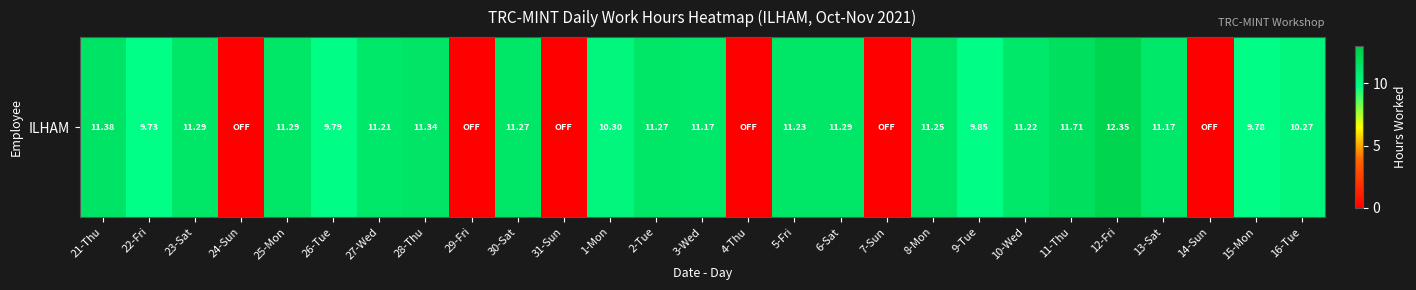

Is it true that the value at 16-Tue is 10.3?

True